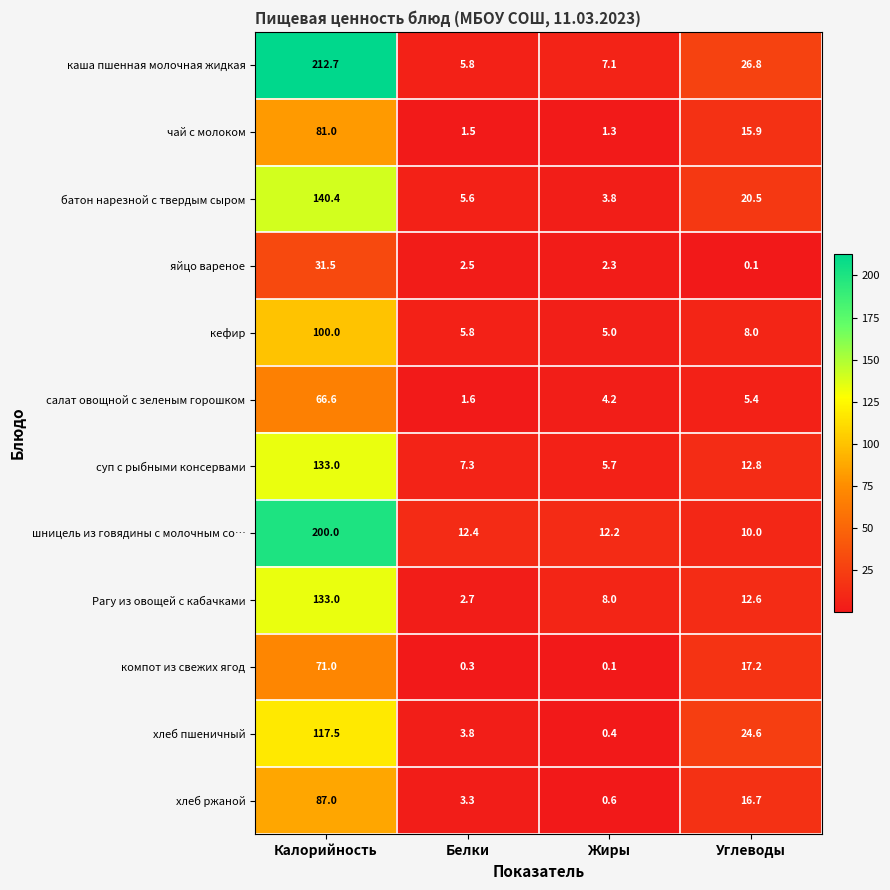

Is the value of салат овощной с зеленым горошком at Углеводы greater than the value of компот из свежих ягод at Углеводы?

No